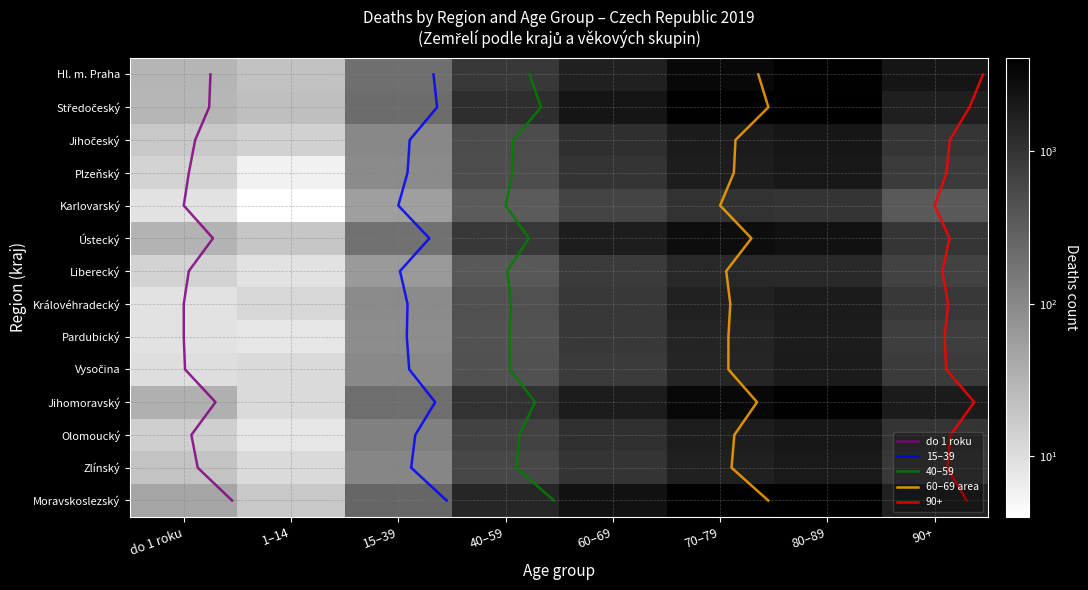

What is the difference between the Jihomoravský values at do 1 roku and 80–89?

3843